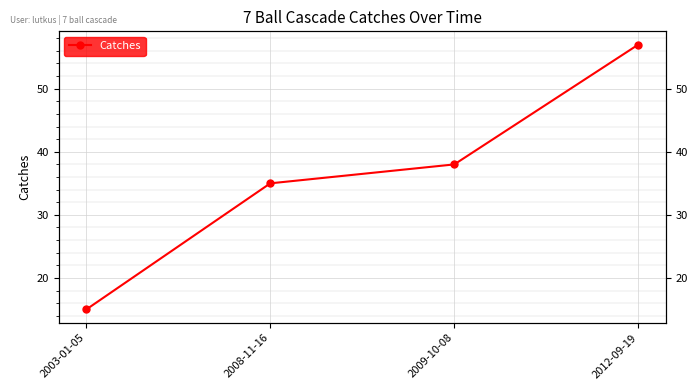

Rank the categories by value from lowest to highest.

2003-01-05, 2008-11-16, 2009-10-08, 2012-09-19